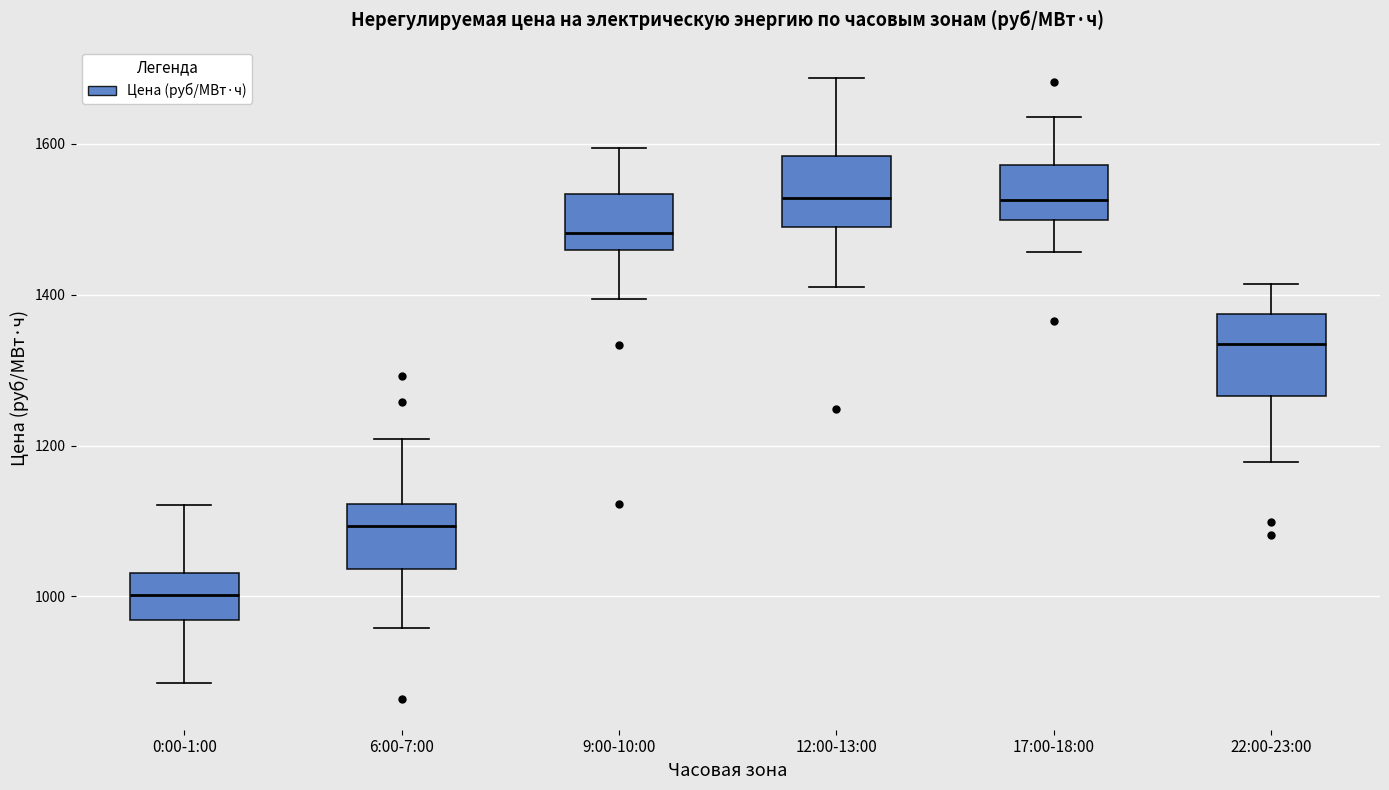

Reading left to right, transcribe this box plot: for each box, give where its median line is, the range the box spans, and where its two whiskers end, as read against the y-axis. The values are not printed on the chart, so give them approximately, as read against the axis.

0:00-1:00: median 1000, box 960 to 1040, whiskers 880 to 1120
6:00-7:00: median 1100, box 1040 to 1120, whiskers 960 to 1200
9:00-10:00: median 1480, box 1460 to 1540, whiskers 1400 to 1600
12:00-13:00: median 1520, box 1480 to 1580, whiskers 1400 to 1680
17:00-18:00: median 1520, box 1500 to 1580, whiskers 1460 to 1640
22:00-23:00: median 1340, box 1260 to 1380, whiskers 1180 to 1420